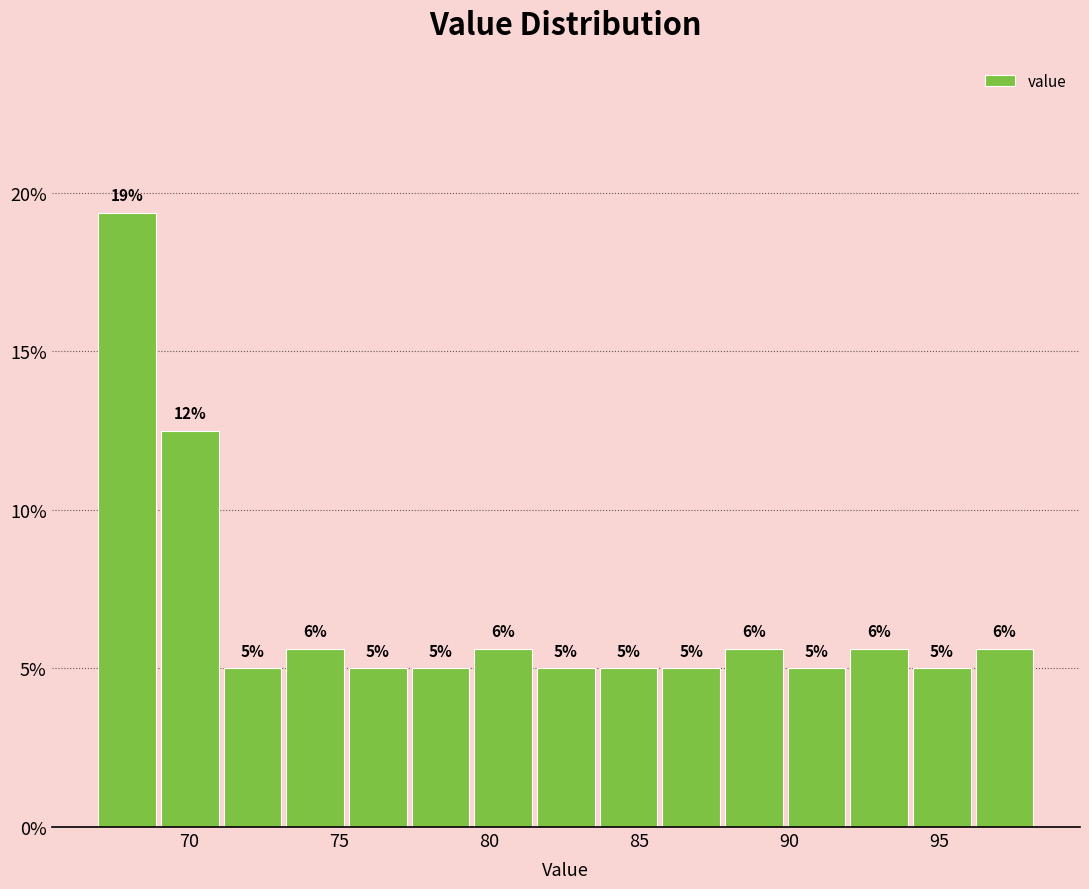

Over which range of the x-axis is the bar tallest?

67.0 to 69.0